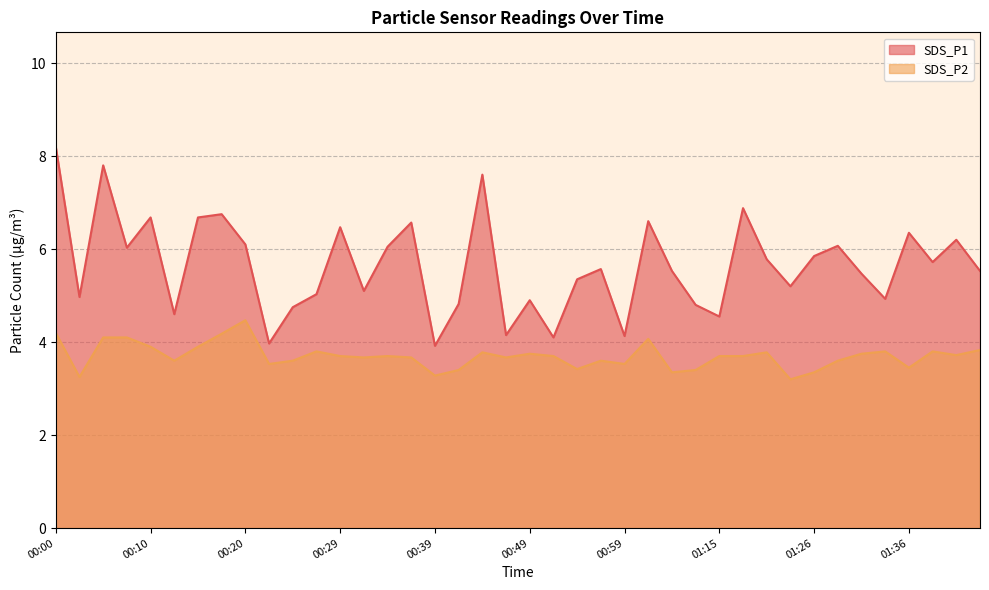

At which label does SDS_P1 first exceed 5?

00:00